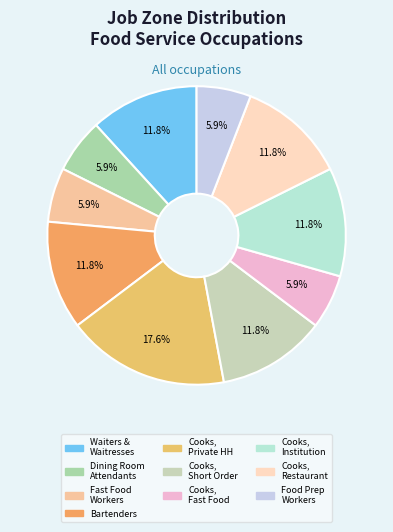

To the nearest percent, what percentage of the pie is Bartenders?

12%